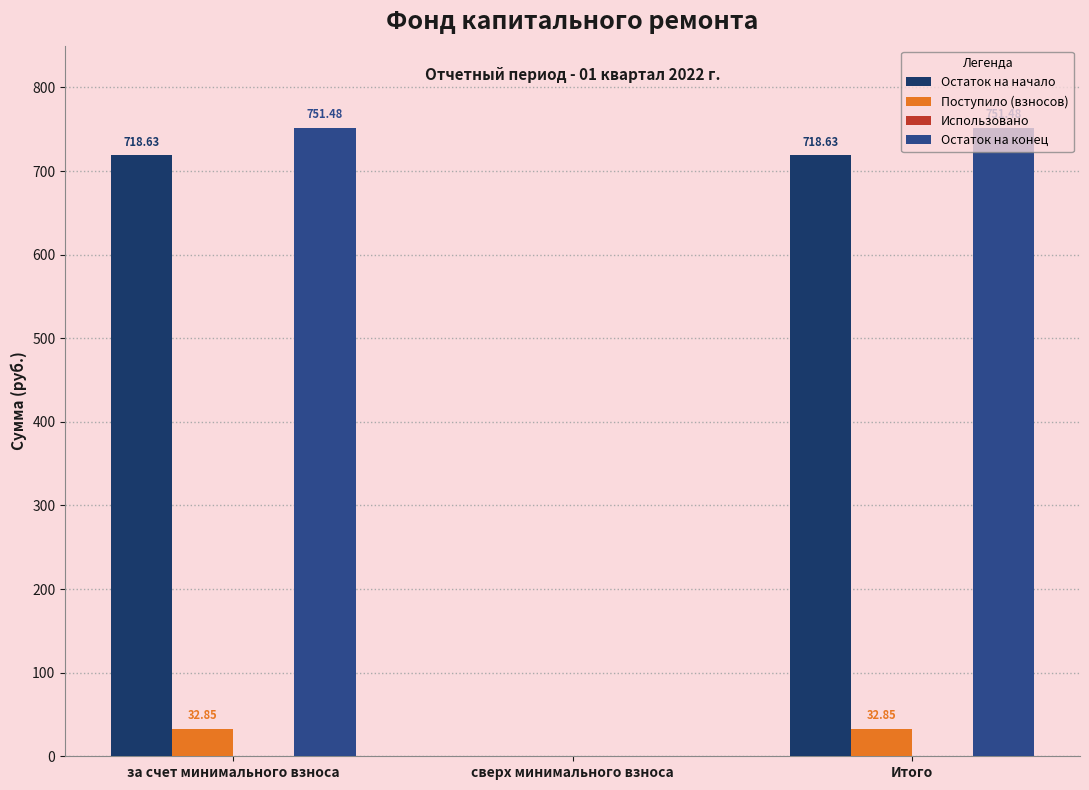

Which series has the largest range (max minus min)?

Остаток на конец